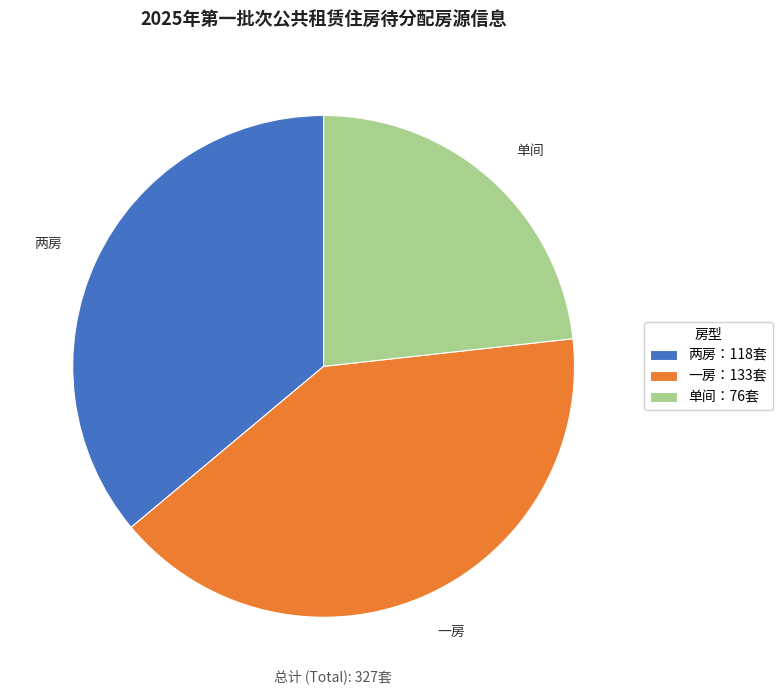

Is the sum of 单间 and 两房 greater than half?

Yes